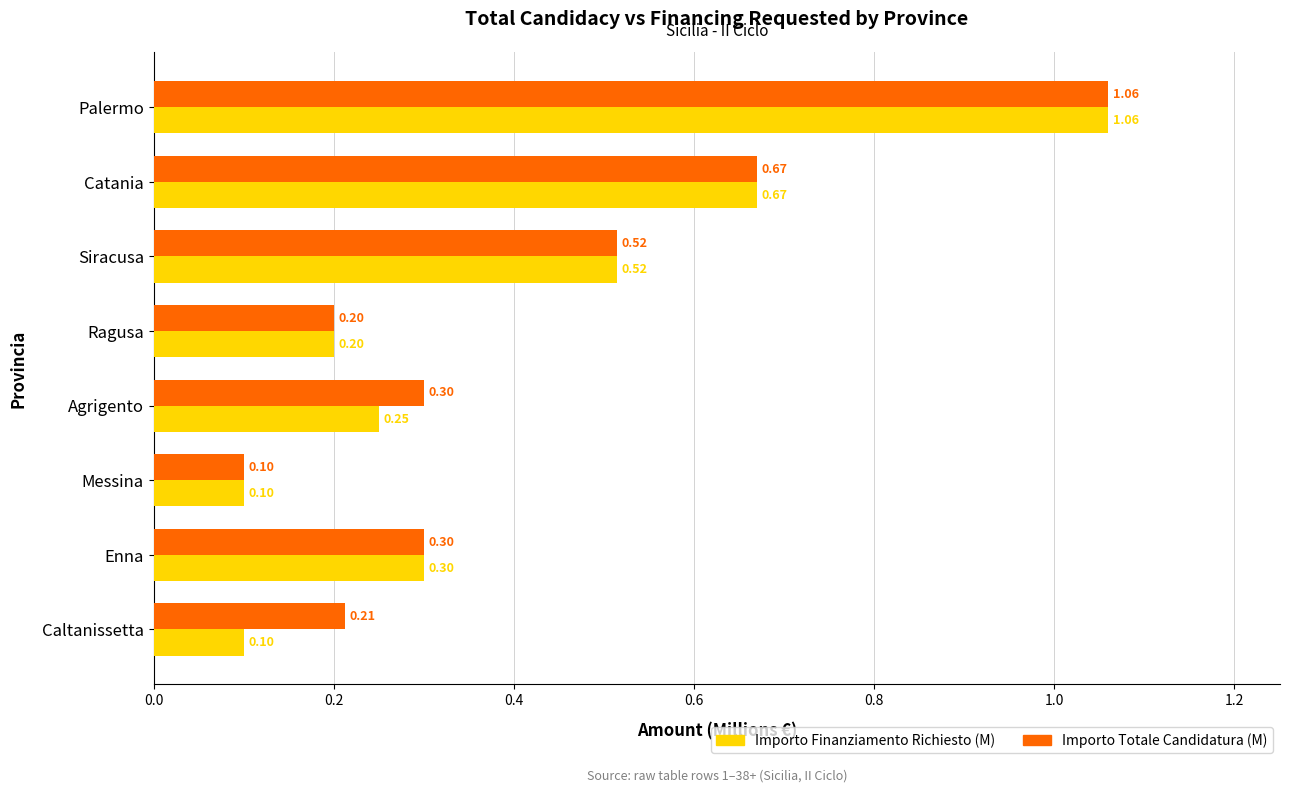

What is the minimum value shown in the chart?

0.1